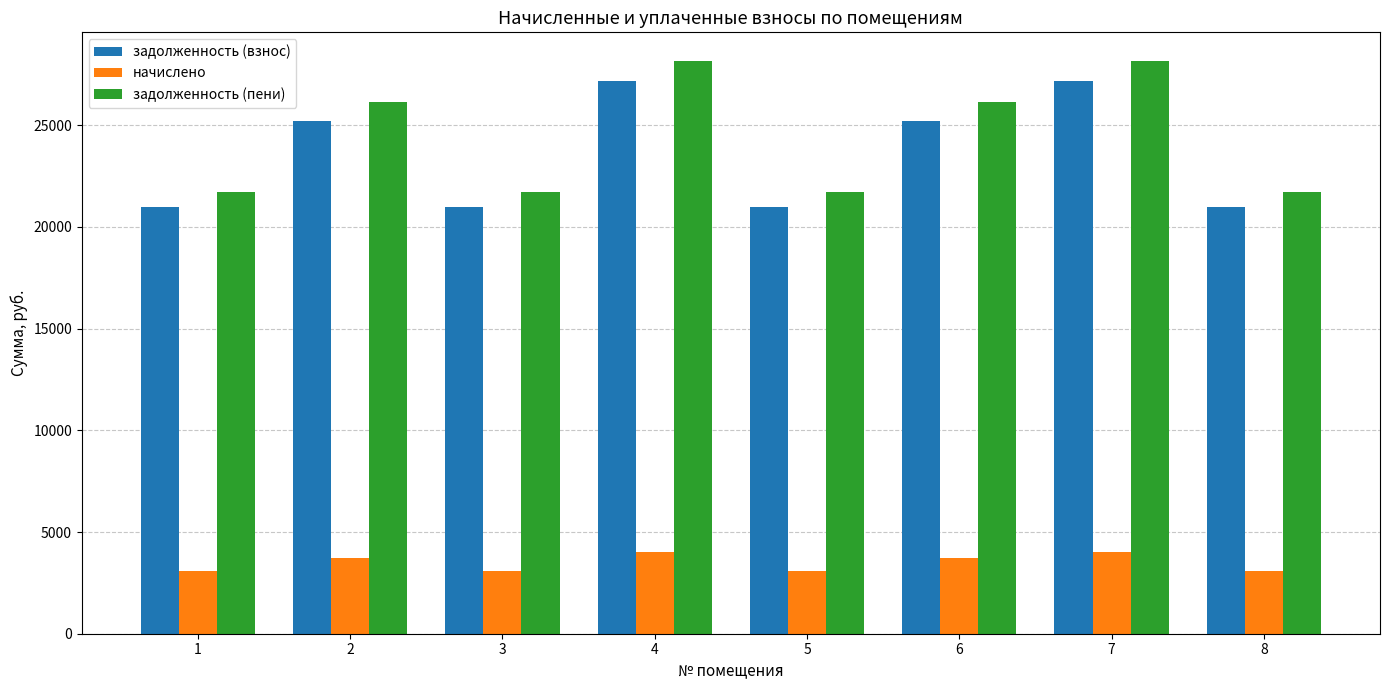

Reading right to left, transcribe all the data shown in this chart.

задолженность (взнос): 20963.4	27157.2	25198.4	20963.4	27157.2	20963.4	25198.4	20963.4
начислено: 3088.8	4001.4	3712.8	3088.8	4001.4	3088.8	3712.8	3088.8
задолженность (пени): 21735.6	28157.5	26126.6	21735.6	28157.5	21735.6	26126.6	21735.6